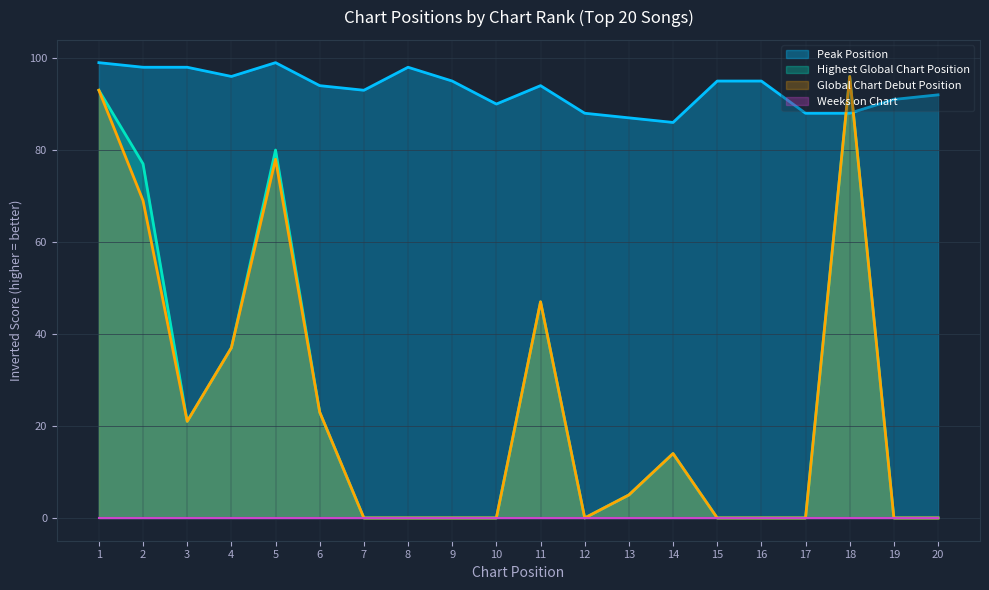

What is the difference between the highest and lowest values at 12?

88